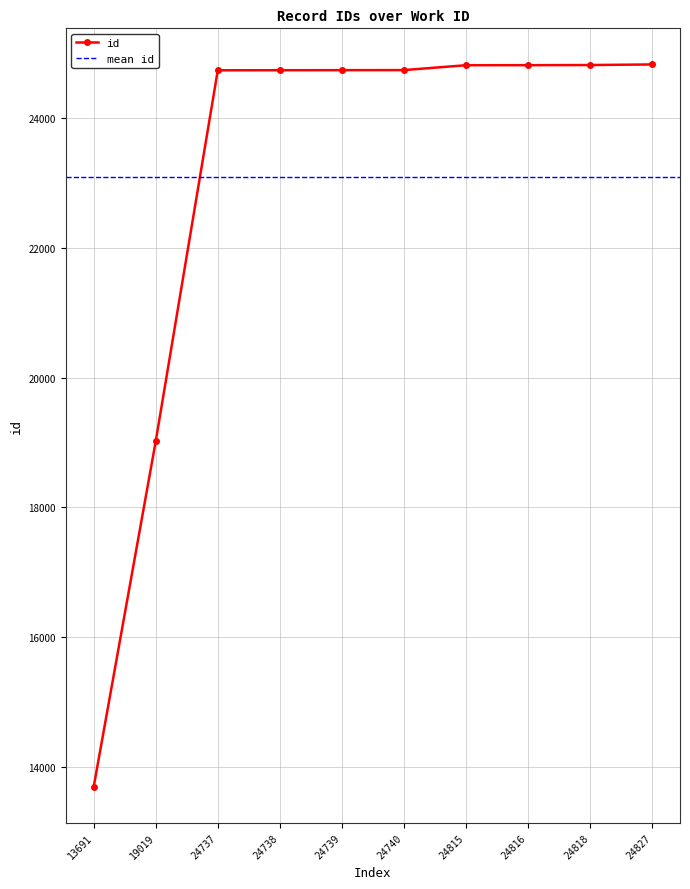

How many series are shown in this chart?

1